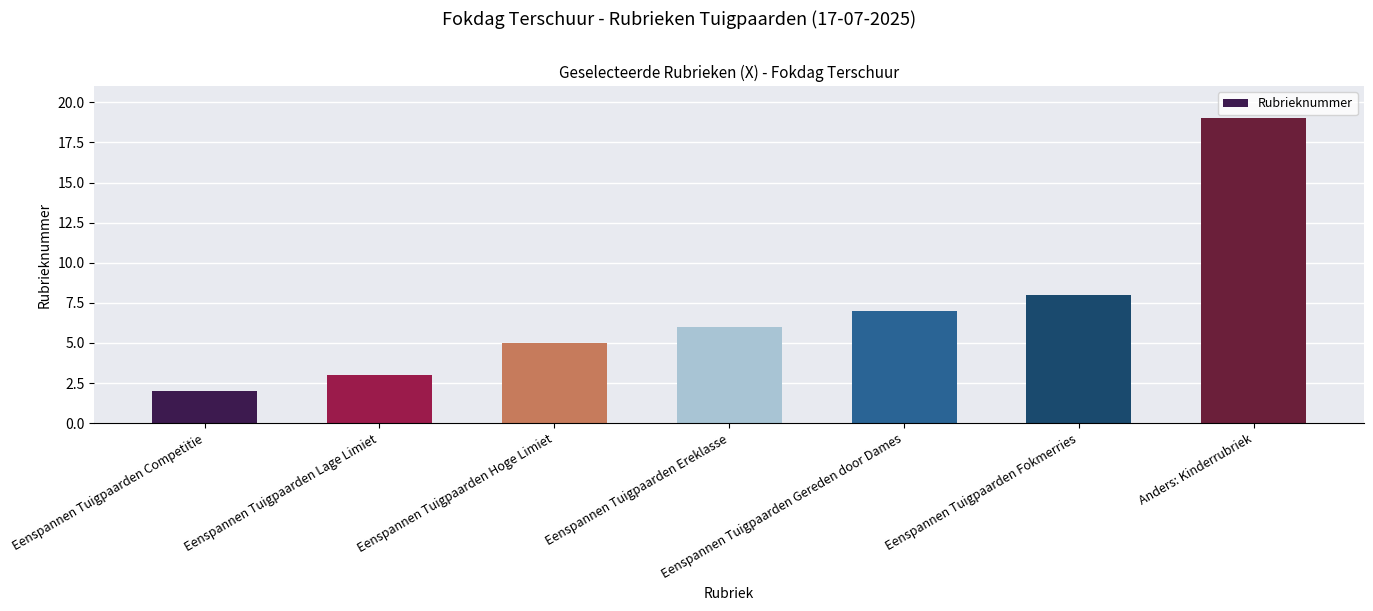

What is the change in value from Eenspannen Tuigpaarden Gereden door Dames to Anders: Kinderrubriek?

+12